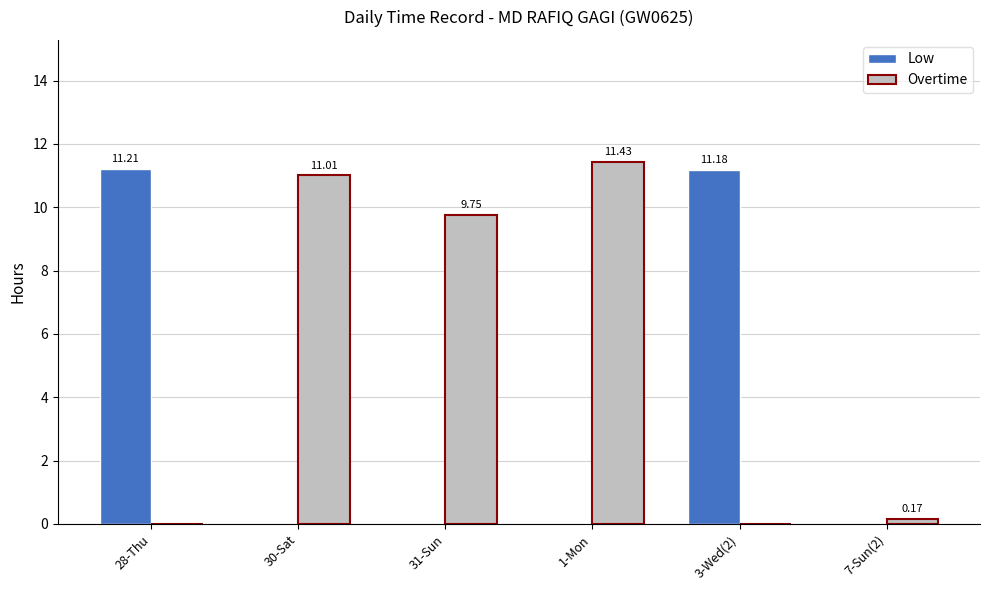

At which category is the sum across all series the highest?

1-Mon